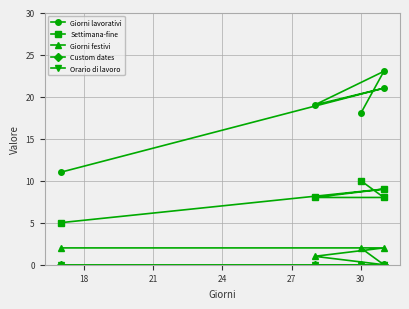

At how many categories does at least one series exceed 1?

5